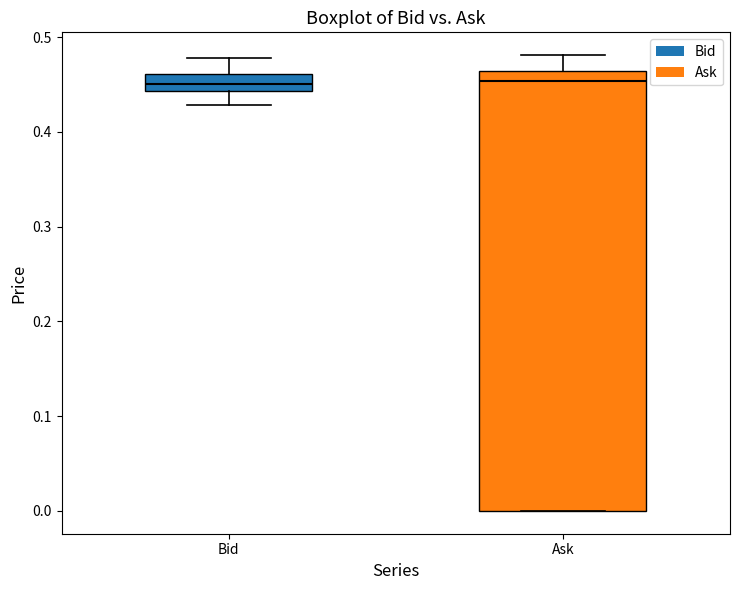

Where is the upper edge of the box for Ask on the y-axis? The values are not printed on the chart, so give them approximately, as read against the axis.

0.46